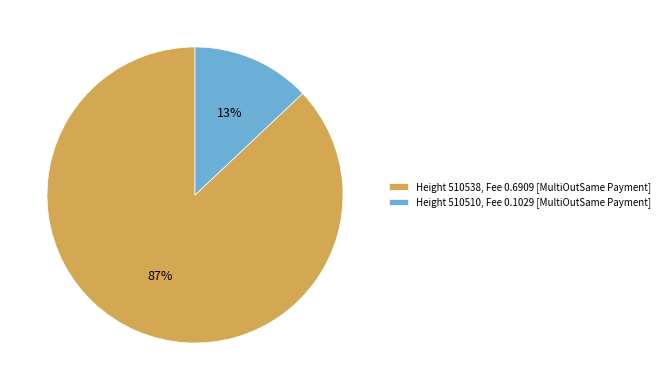

Count the number of slices in the pie.

2